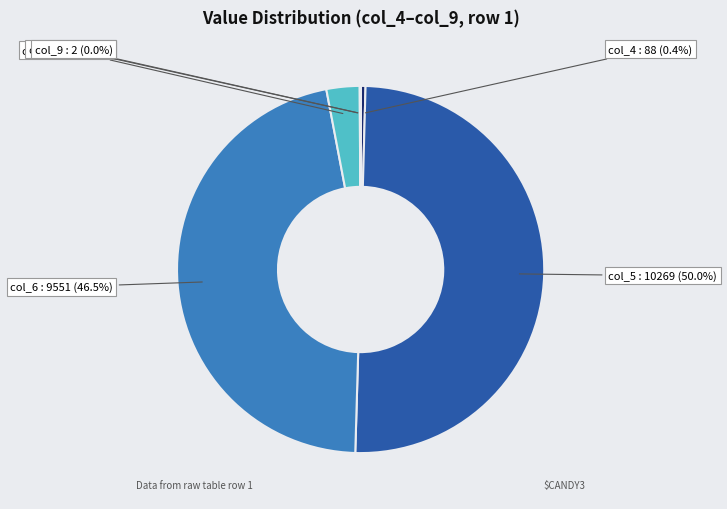

What is the majority slice?

col_5